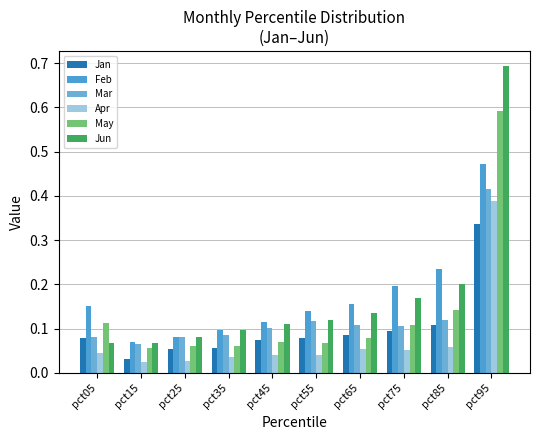

What is the average value of the Mar series?

0.1